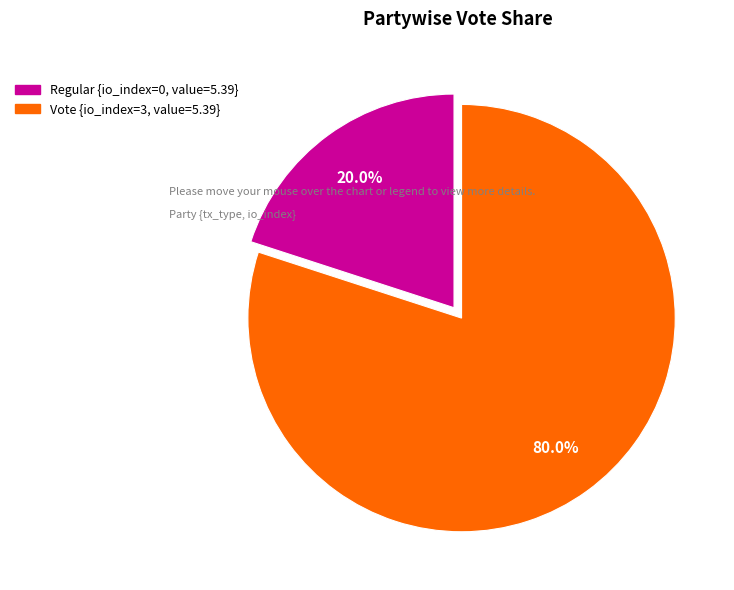

What percentage do Regular and Vote together represent?

100.0%